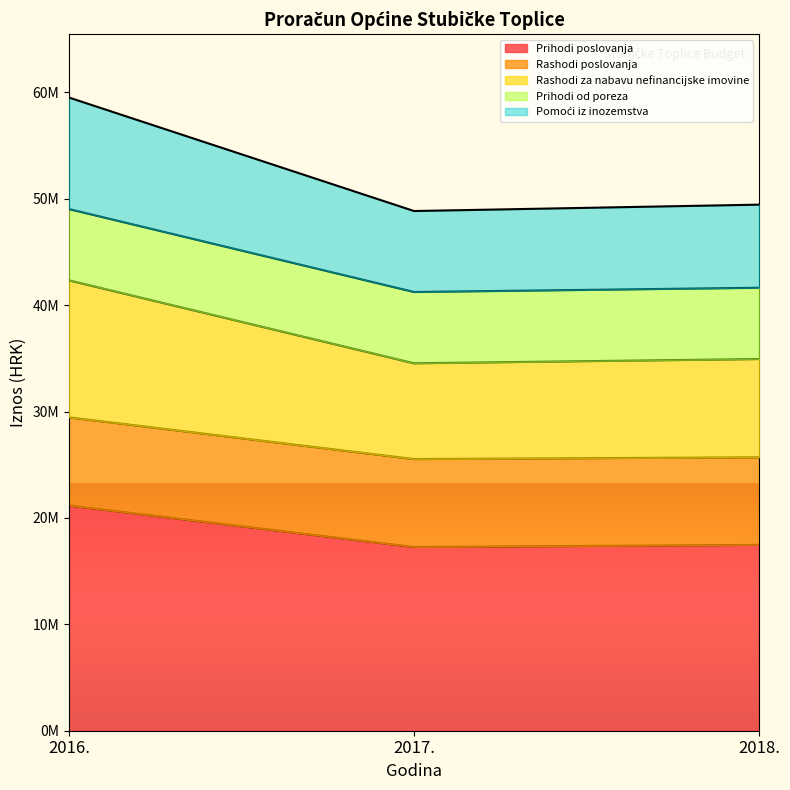

Which category has the lowest value in the Pomoći iz inozemstva series?

2017.